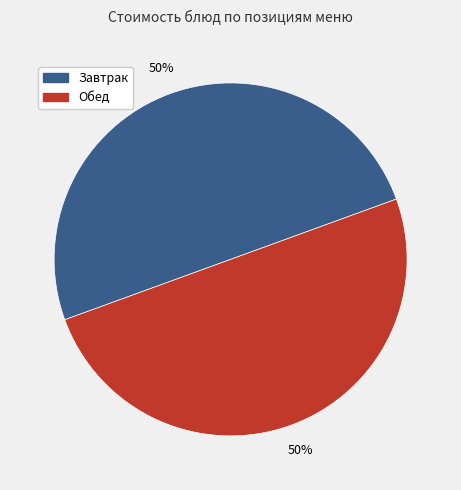

Is it true that Обед is 59% of the pie?

False